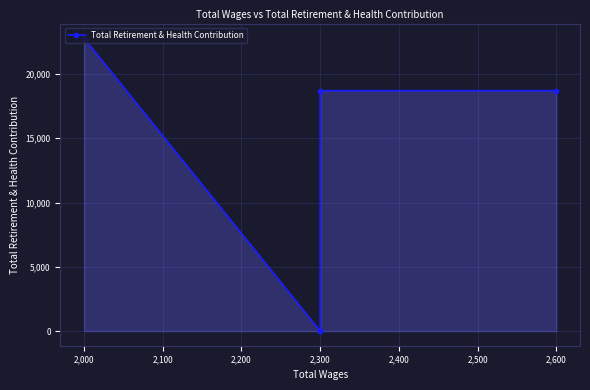

What is the difference between the maximum and minimum values?

22787